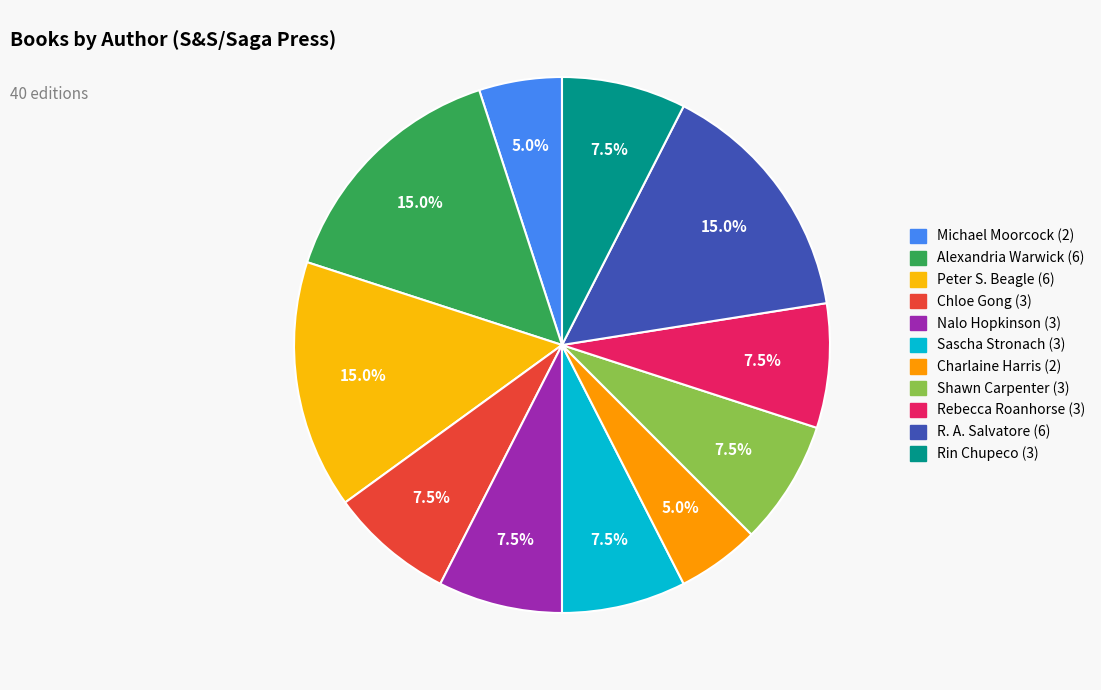

Count the number of slices in the pie.

11